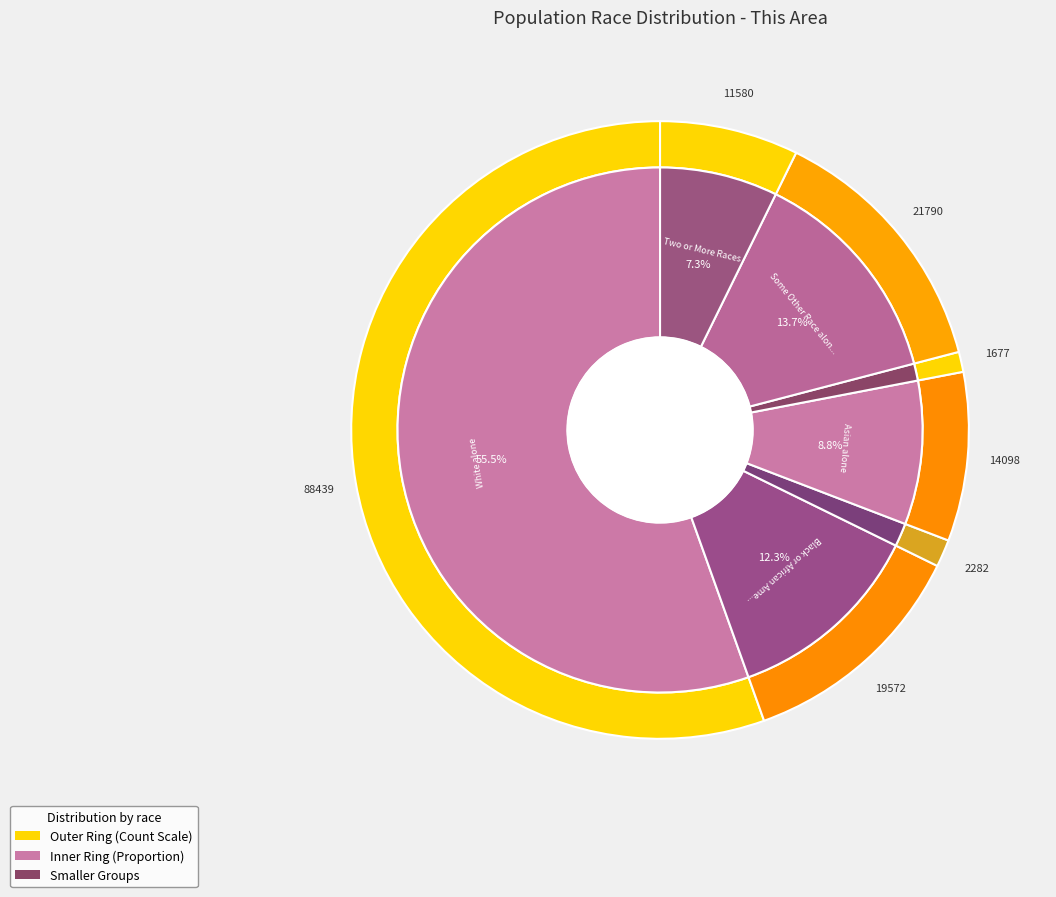

To the nearest percent, what is the combined percentage of Native Hawaiian and Other Pacific Islander and Black or African American alone?

13%